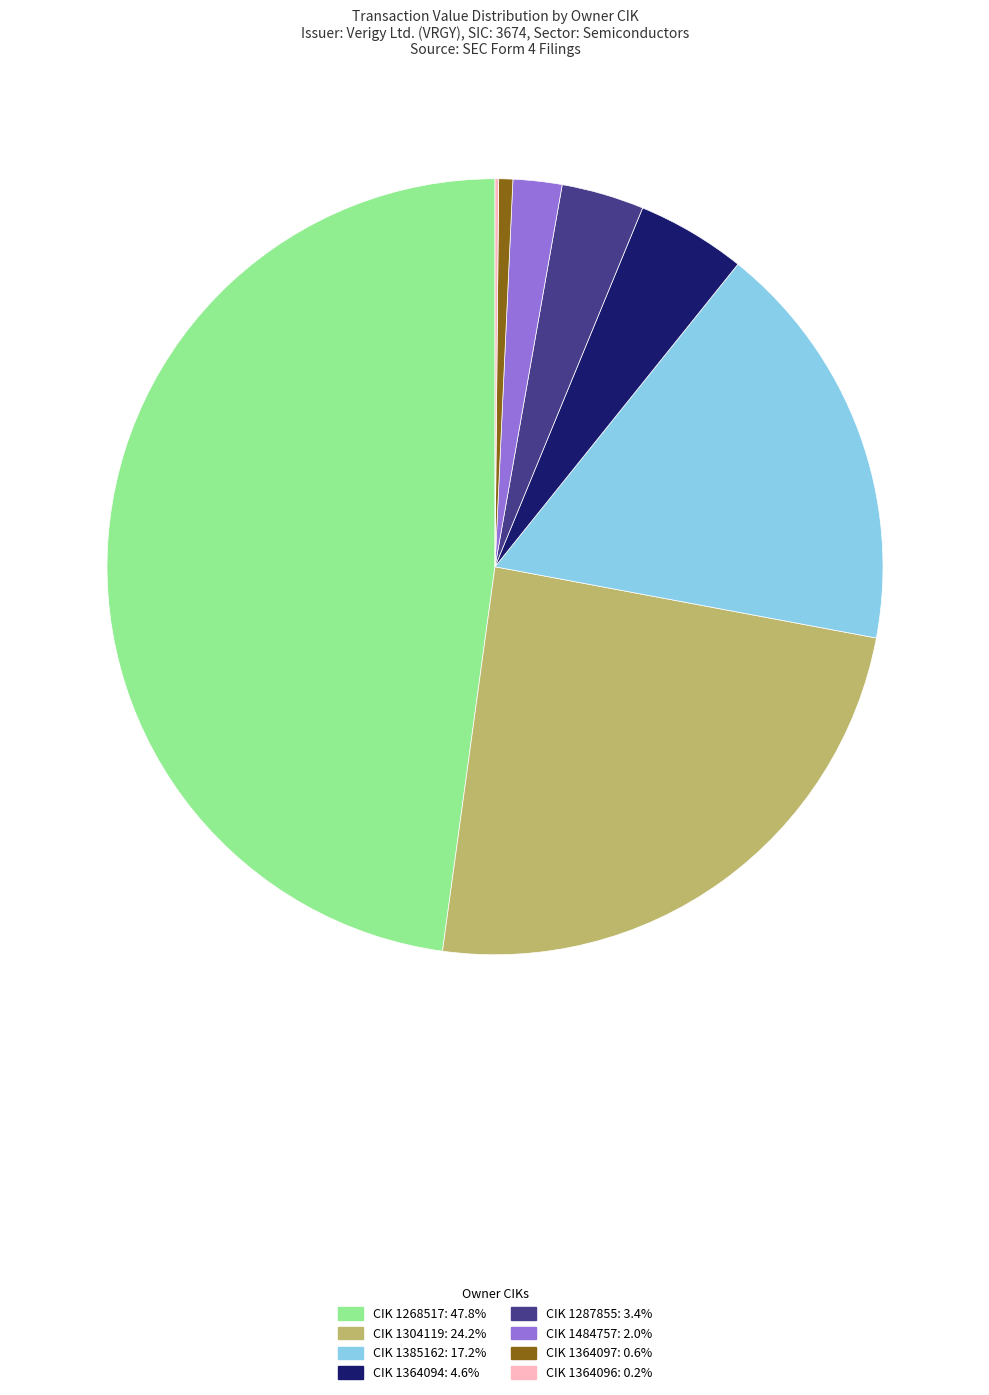

Is there a majority slice in this chart?

No